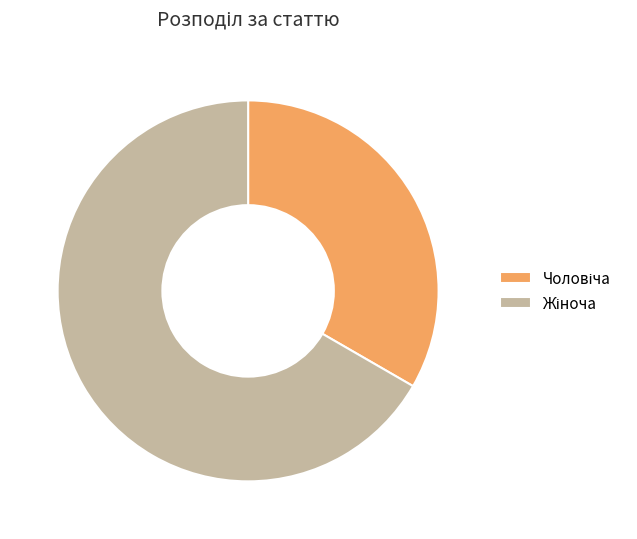

Is there a majority slice in this chart?

Yes